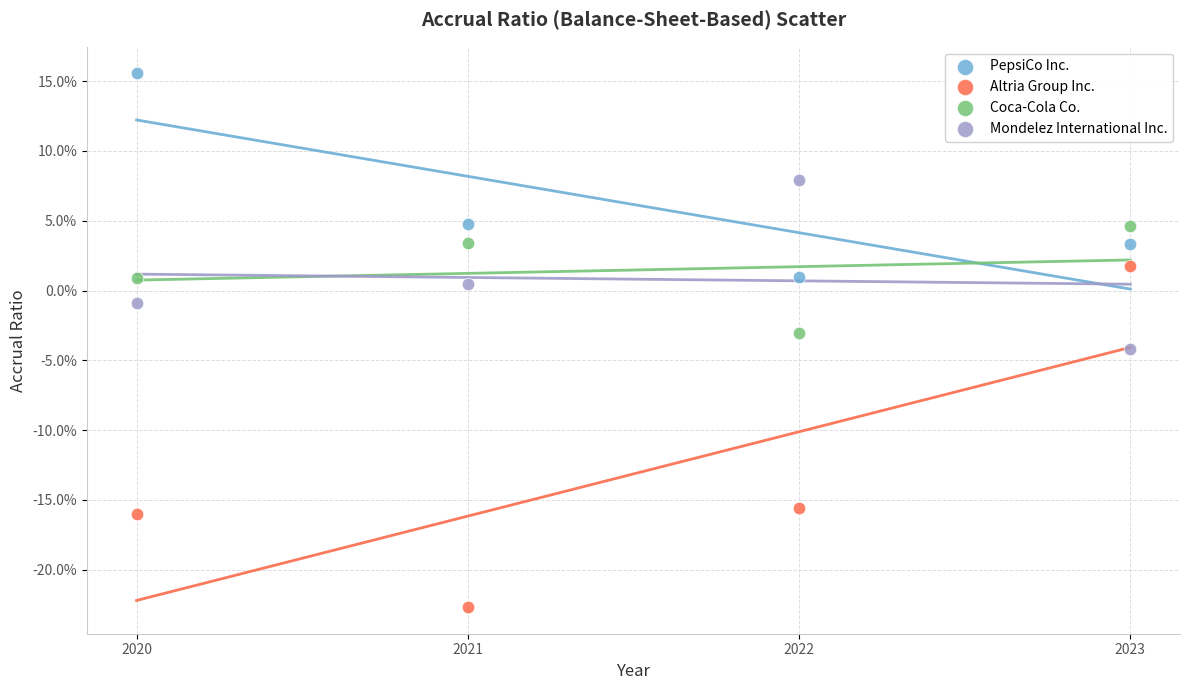

Which series has the largest Y range (max minus min)?

Altria Group Inc.